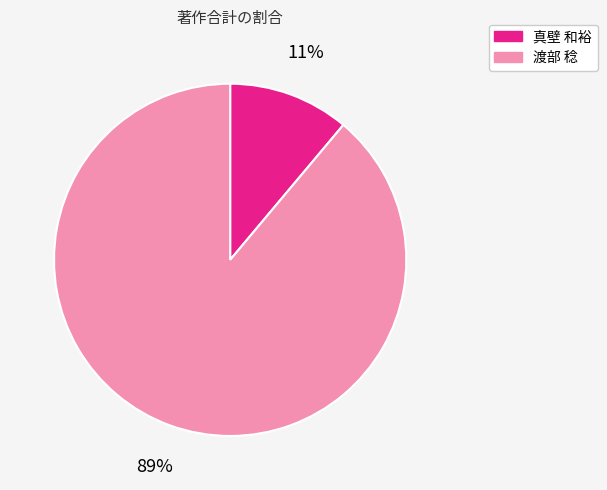

To the nearest percent, what is the difference between the largest and smallest slice percentages?

78%